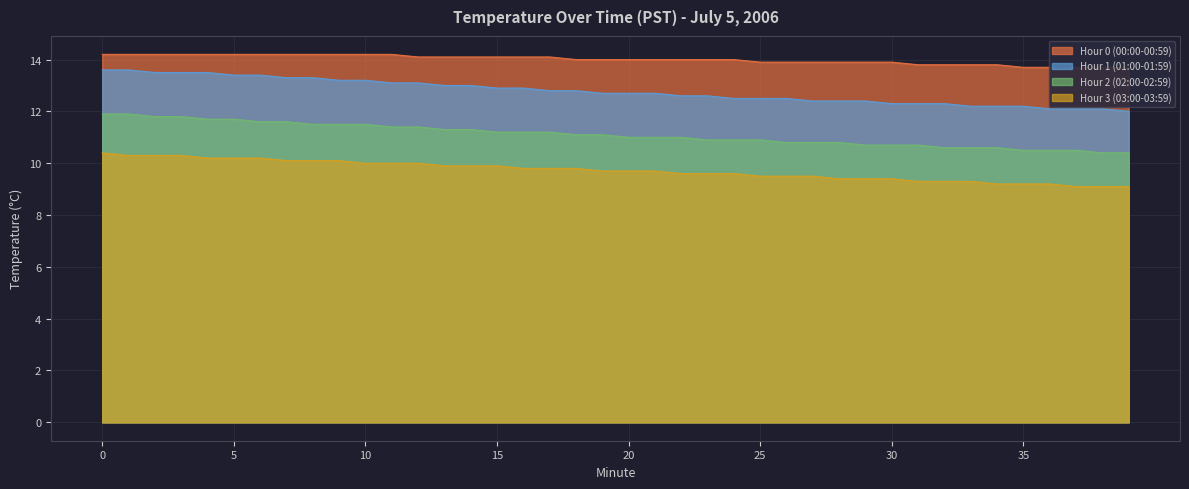

What is the lowest value of the Hour 1 (01:00-01:59) series?

12.0